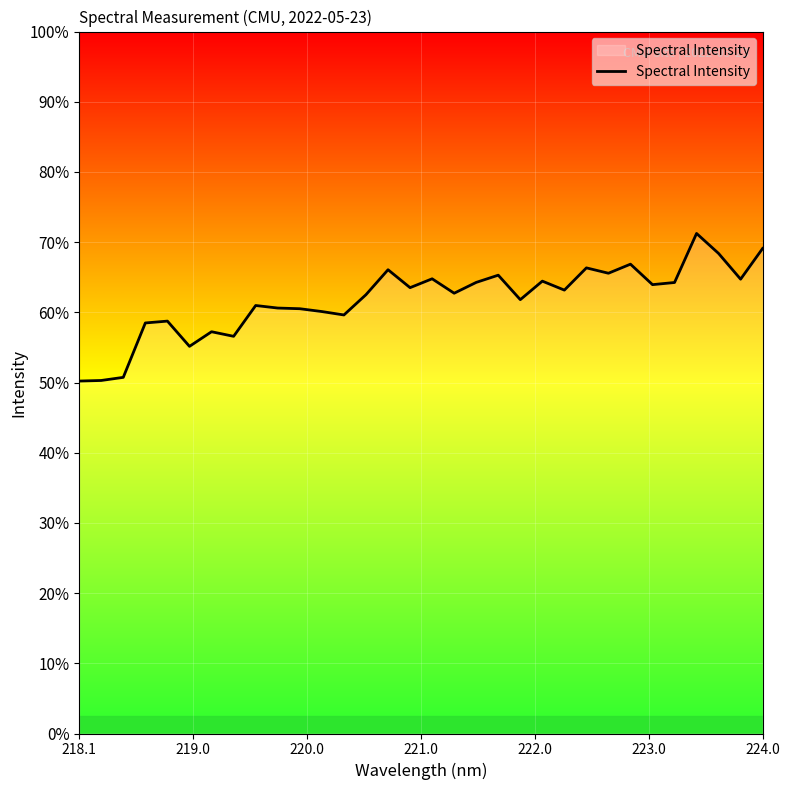

Is this an area chart (filled region under the line)?

Yes